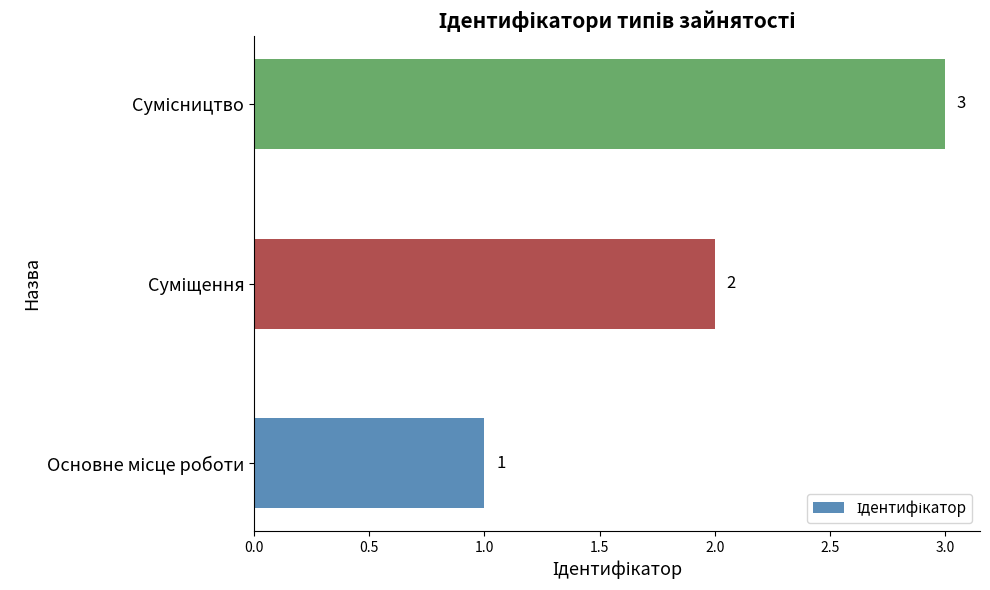

Count the values in the range 1 to 3.

3